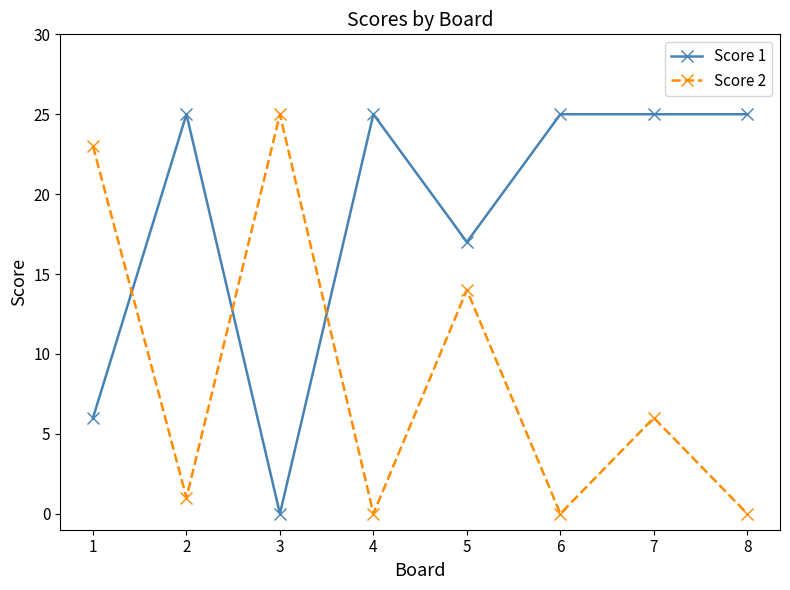

How many lines are shown in the chart?

2